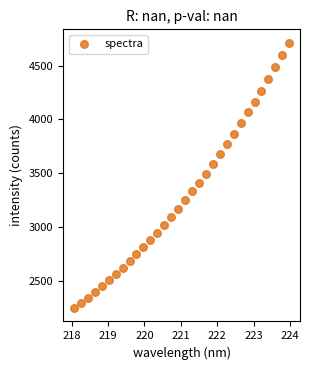

What is the range of Y values (max minus min)?

2464.8